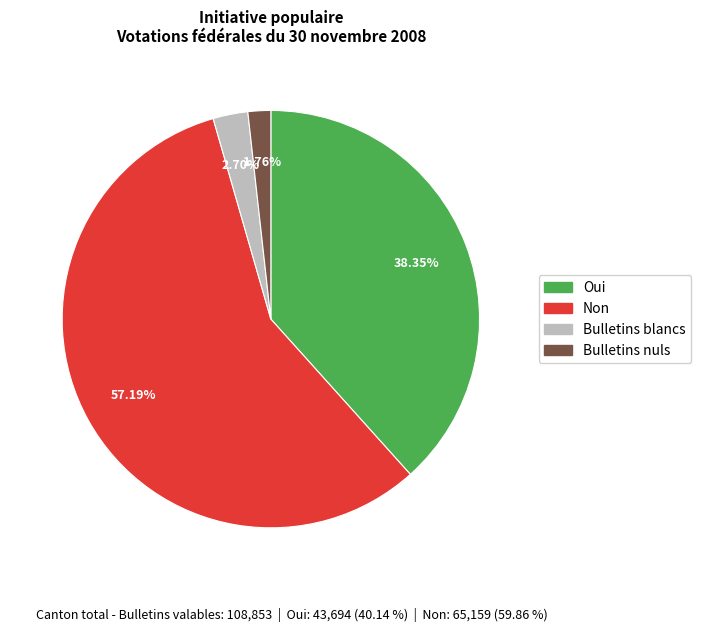

Which category has the smallest portion of the pie?

Bulletins nuls